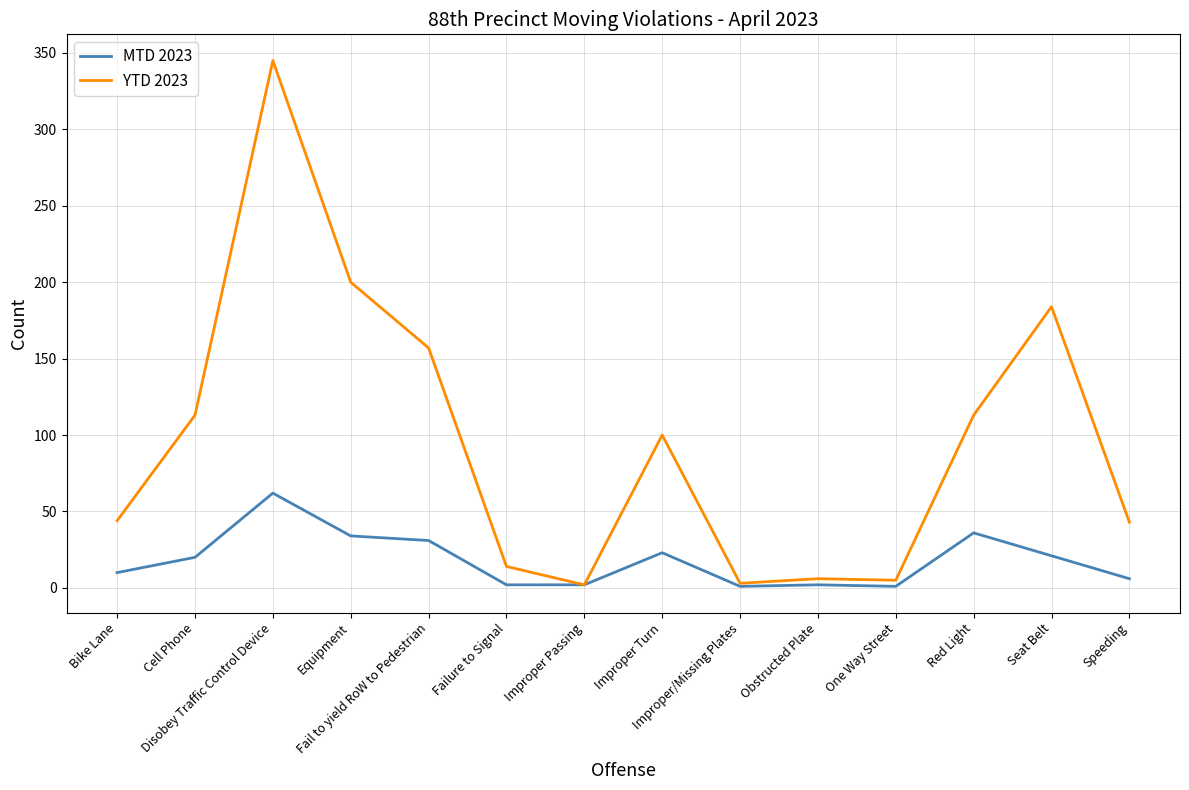

Which series has the largest total across all categories?

YTD 2023